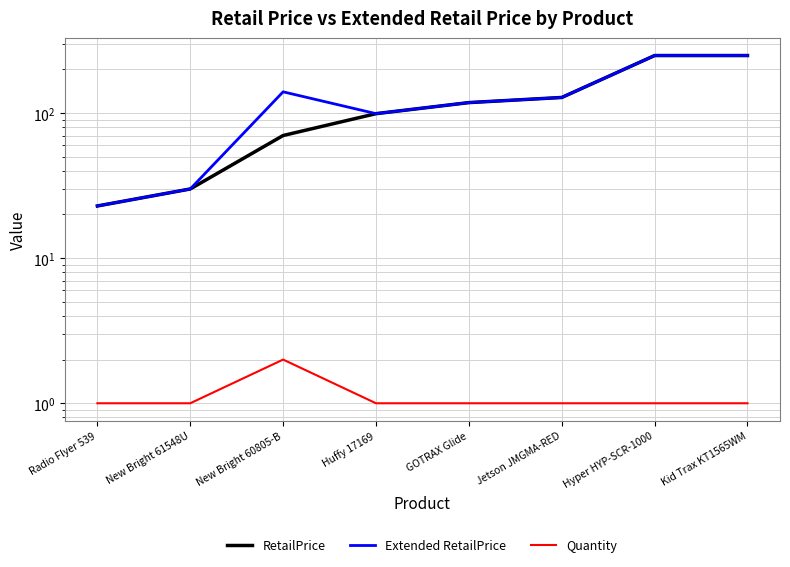

What is the spread (max minus min) of values at New Bright 61548U?

29.0